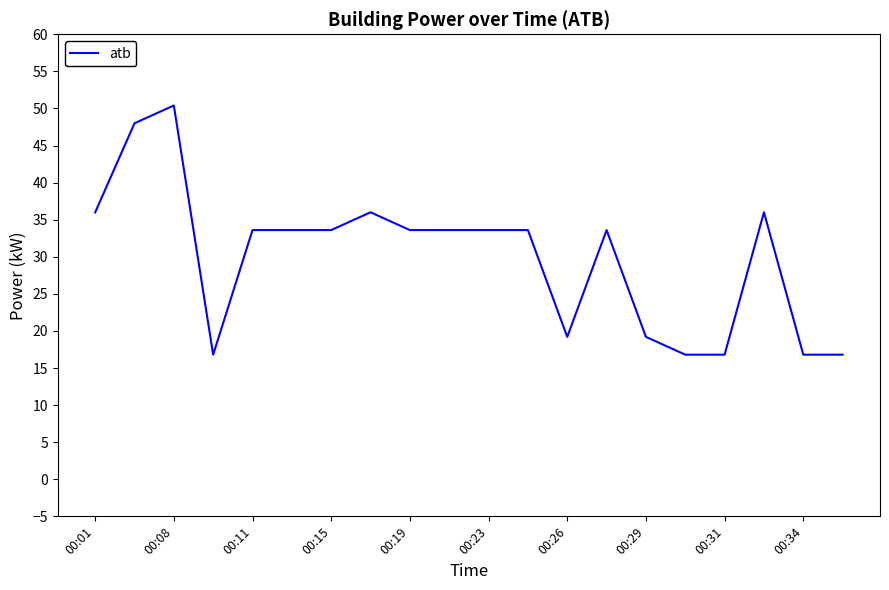

What is the minimum value shown in the chart?

16.8